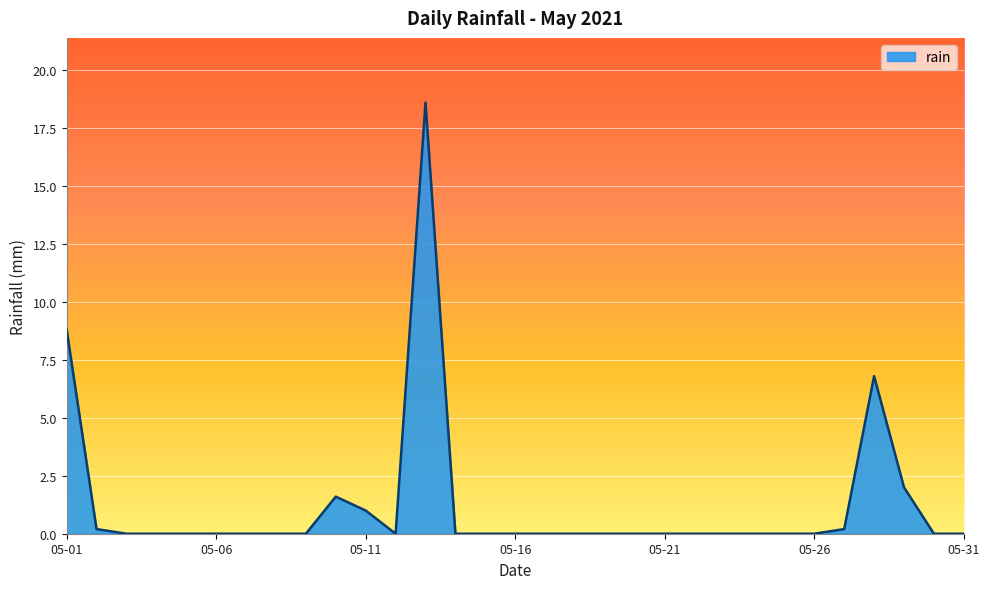

What is the difference between the maximum and minimum values?

18.6